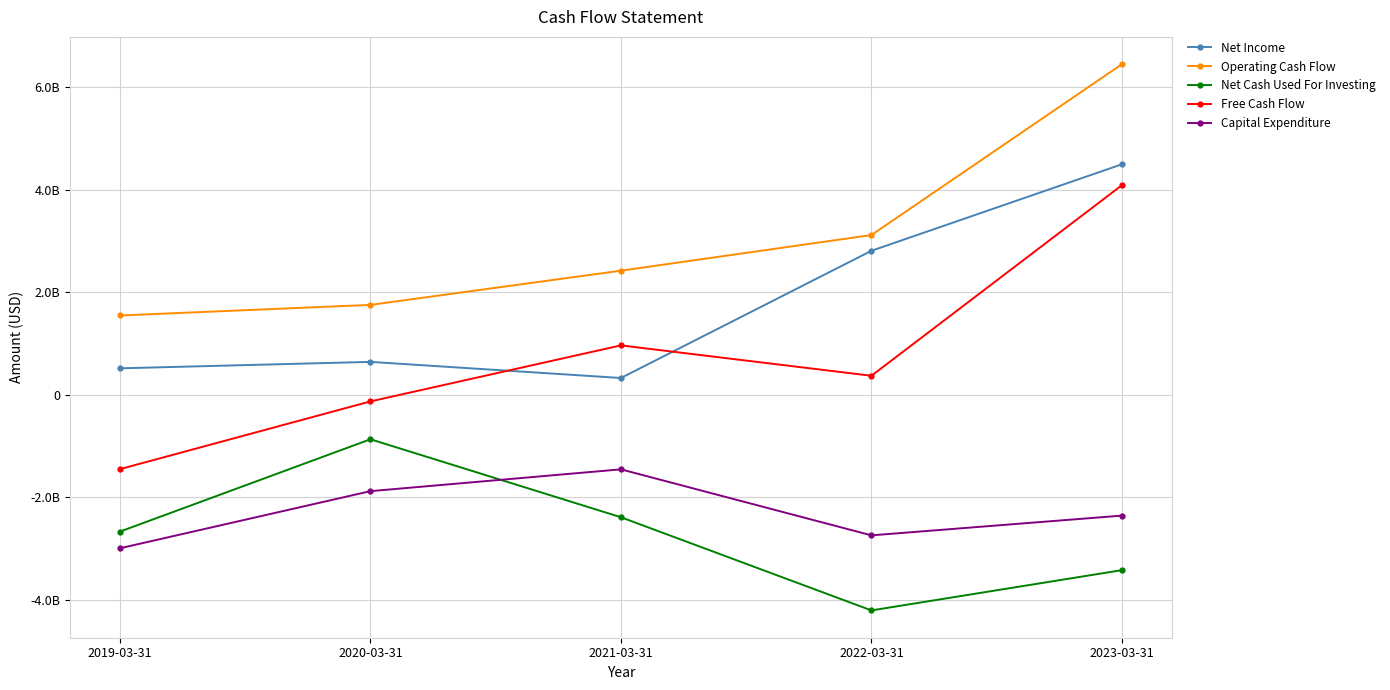

What is the difference between the Net Cash Used For Investing values at 2022-03-31 and 2021-03-31?

1817320000